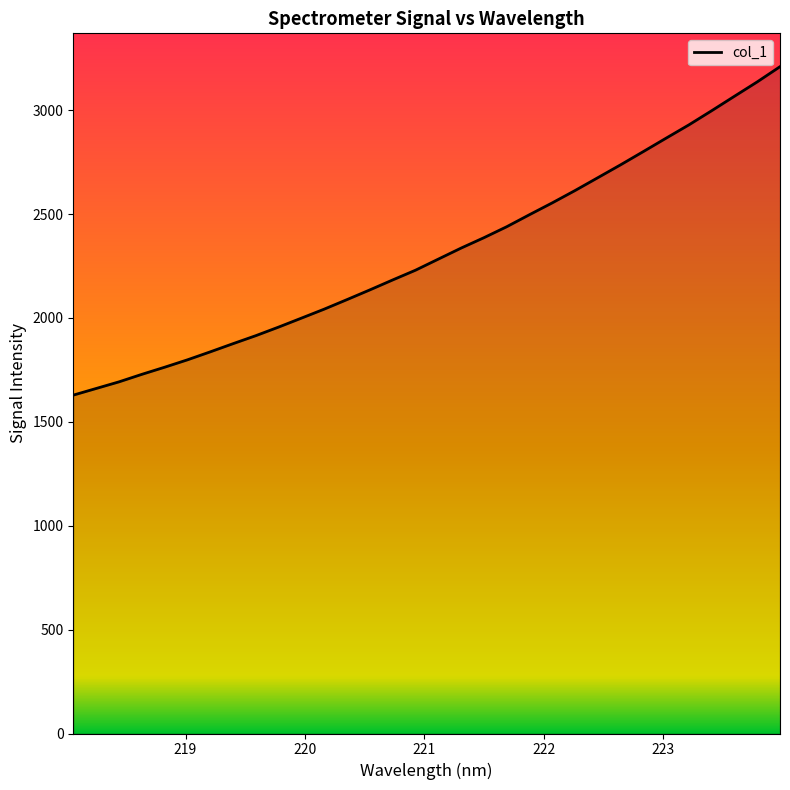

What is the minimum value shown in the chart?

1628.4